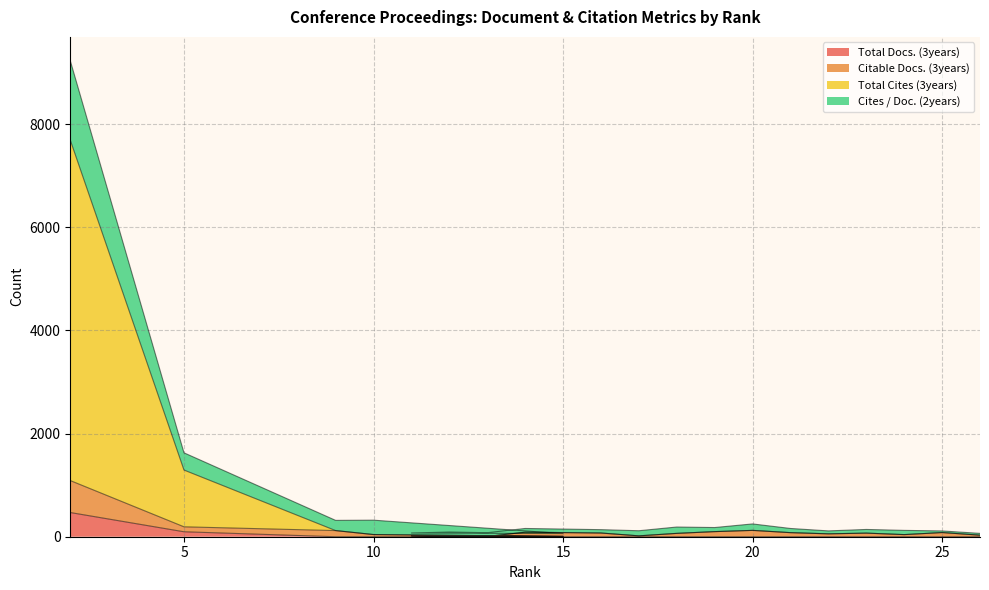

At which label does Citable Docs. (3years) reach its peak?

2